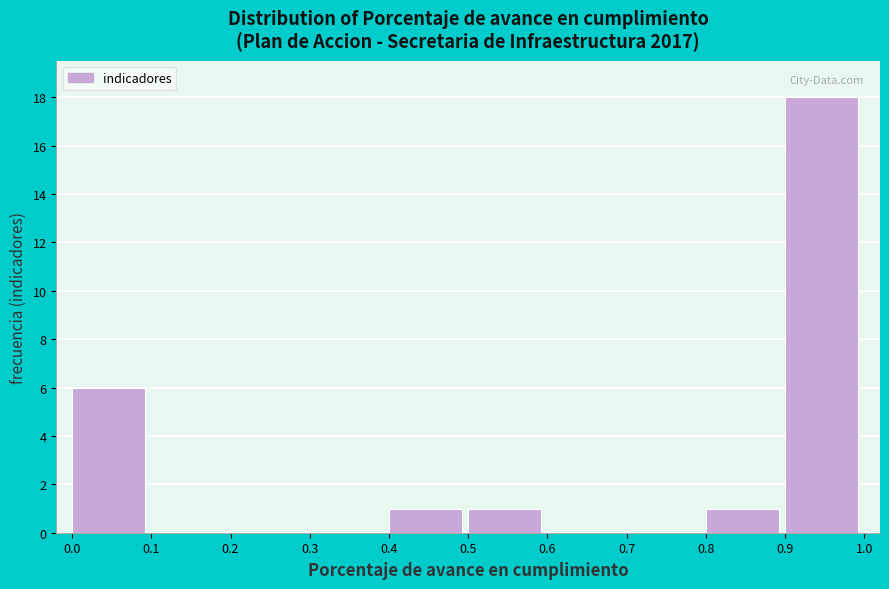

Reading left to right, transcribe this chart: for each bar, give the range it covers on the x-axis and its height. The values are not printed on the chart, so give them approximately, as read against the axis.

0.0 to 0.1: 6
0.1 to 0.2: 0
0.2 to 0.3: 0
0.3 to 0.4: 0
0.4 to 0.5: 1
0.5 to 0.6: 1
0.6 to 0.7: 0
0.7 to 0.8: 0
0.8 to 0.9: 1
0.9 to 1.0: 18